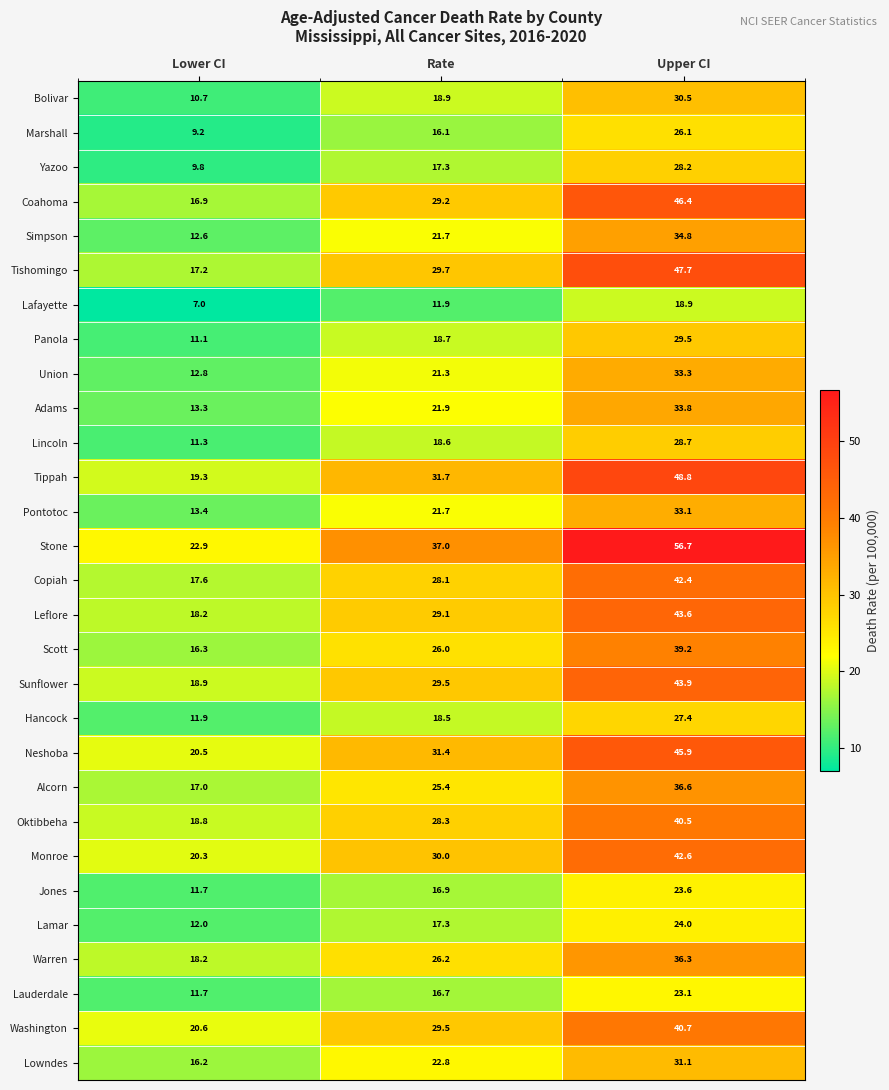

What is the average value of the Yazoo series?

18.4